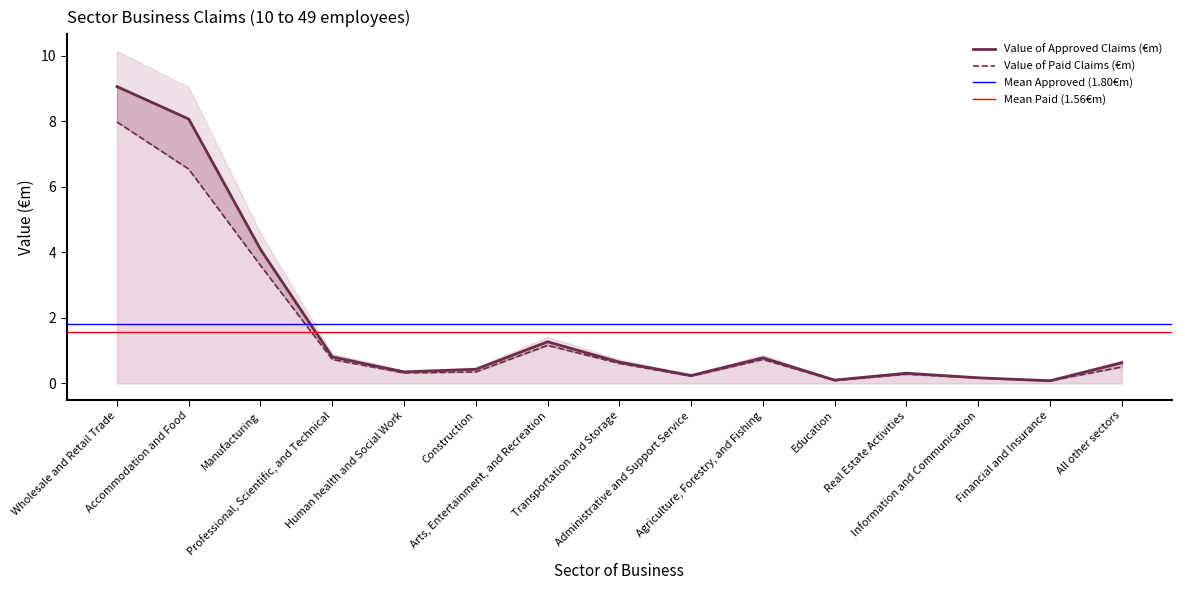

What is the label of the 14th point from the right?

Accommodation and Food